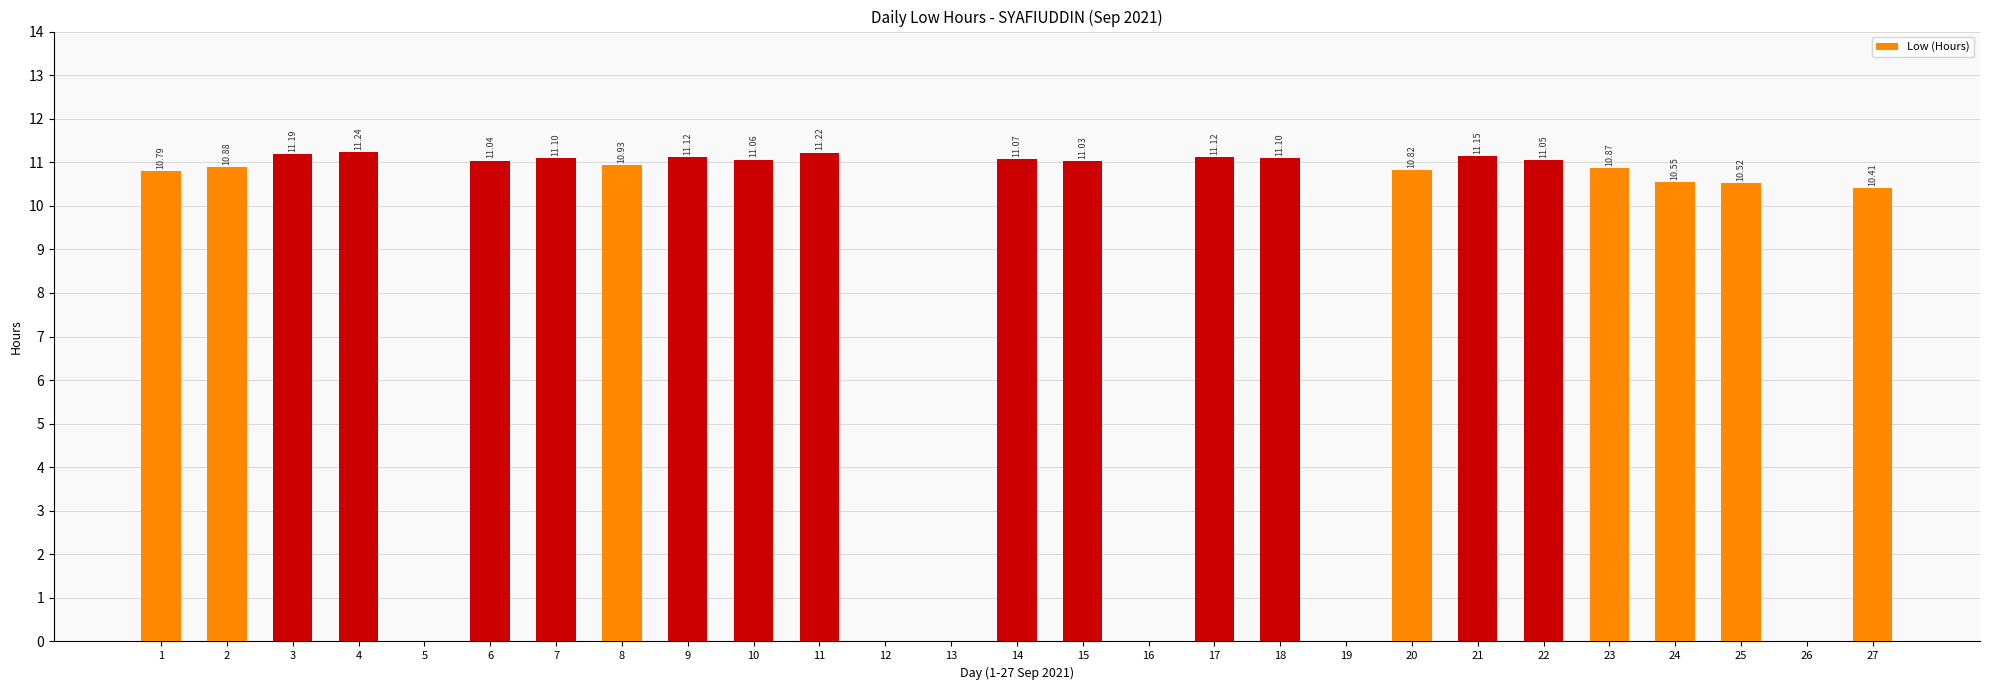

What is the sum of all values?

230.3